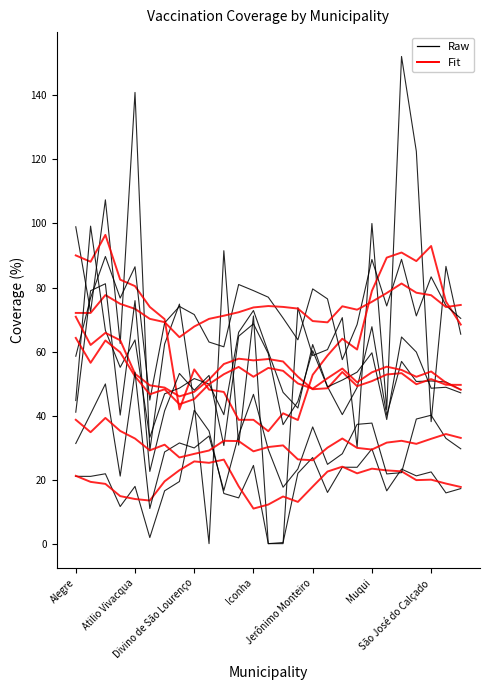

At which category is the sum across all series the highest?

Atilio Vivacqua